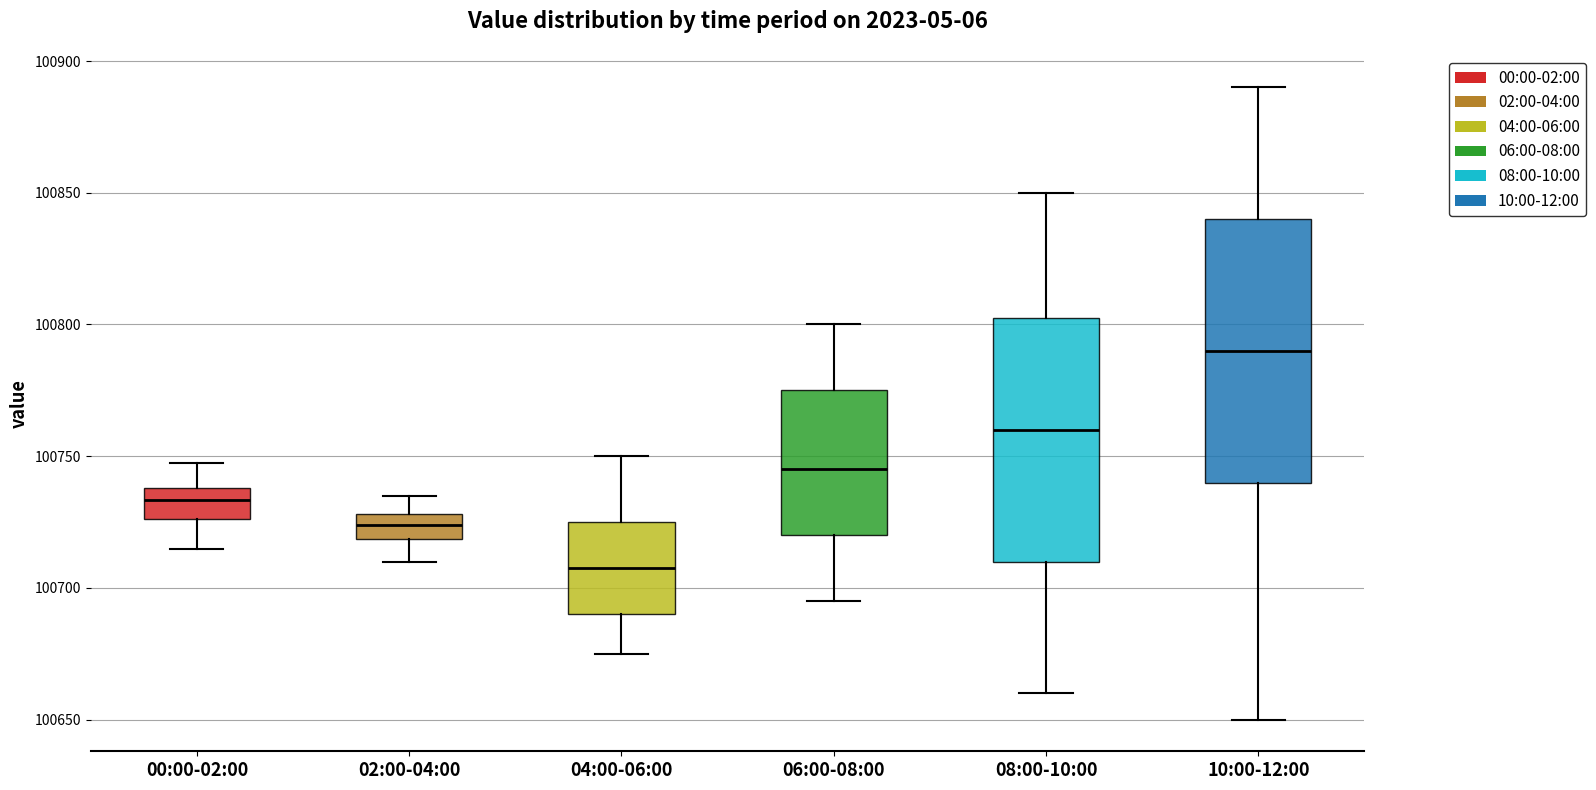

Which box's median line is the highest?

10:00-12:00